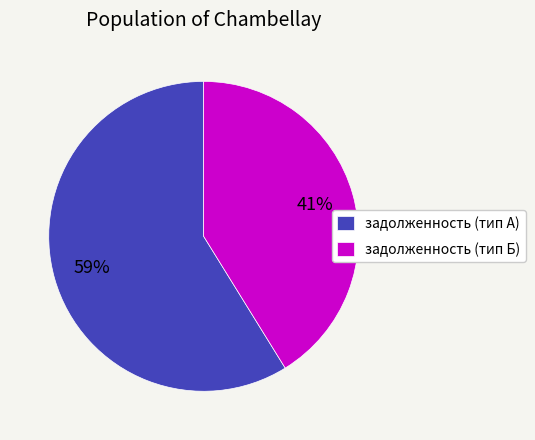

Combined, do задолженность (тип Б) and задолженность (тип А) account for over 50%?

Yes